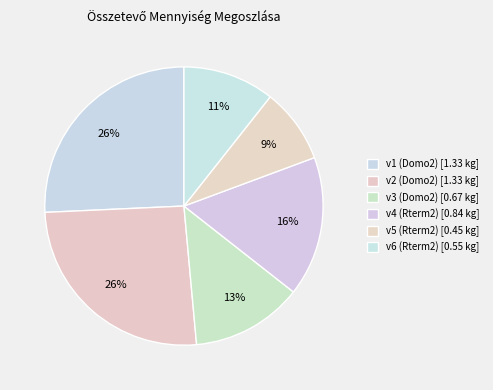

What is the smallest slice in the pie chart?

v5 (Rterm2)